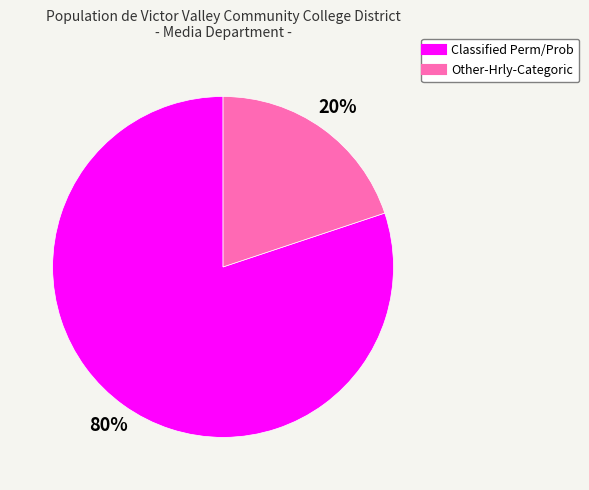

Do Classified Perm/Prob and Other-Hrly-Categoric together represent more than half of the pie?

Yes